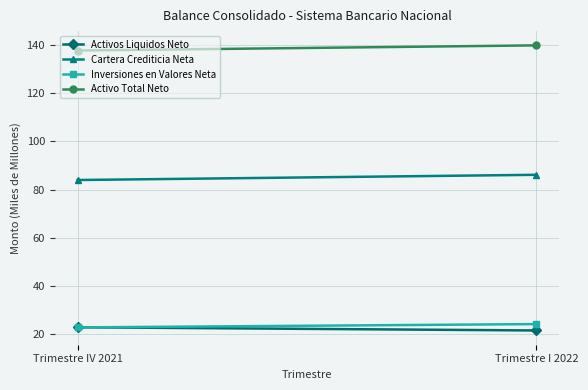

At which label does Activo Total Neto reach its peak?

Trimestre I 2022